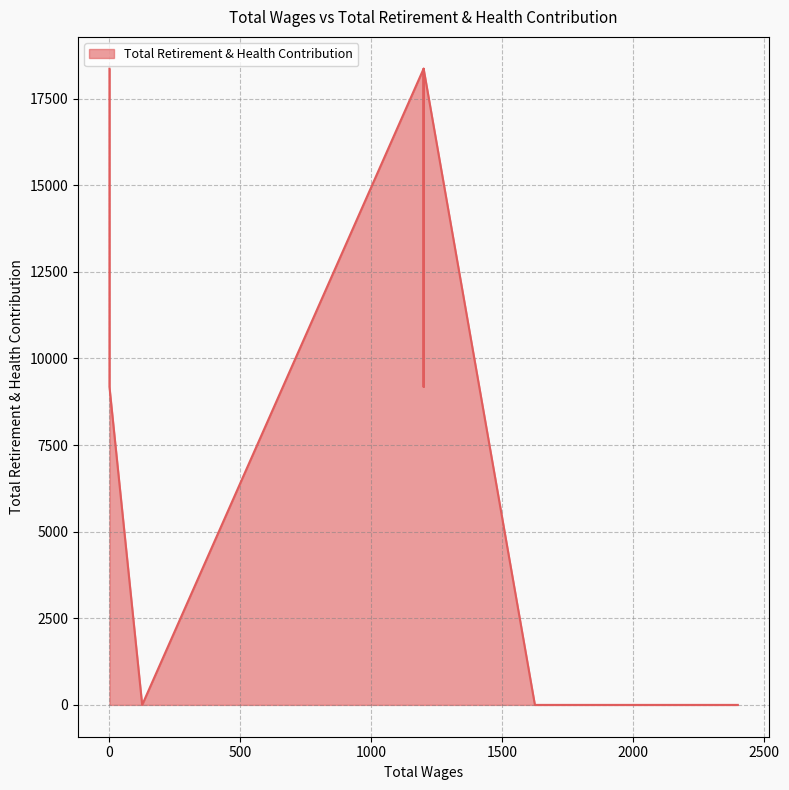

How many data points are above 0?

5